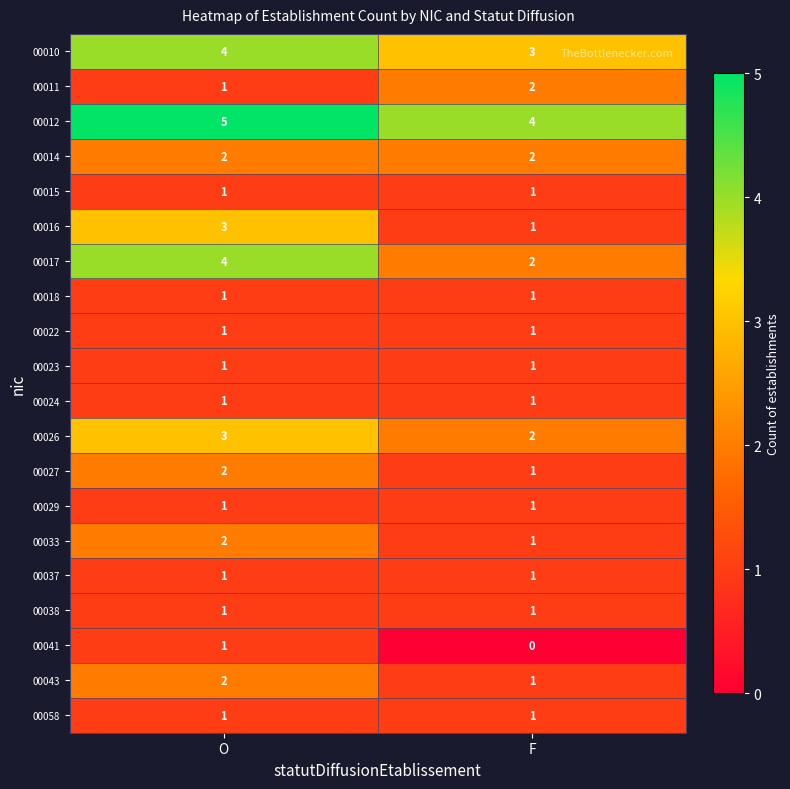

Which category has the lowest value across all series?

F